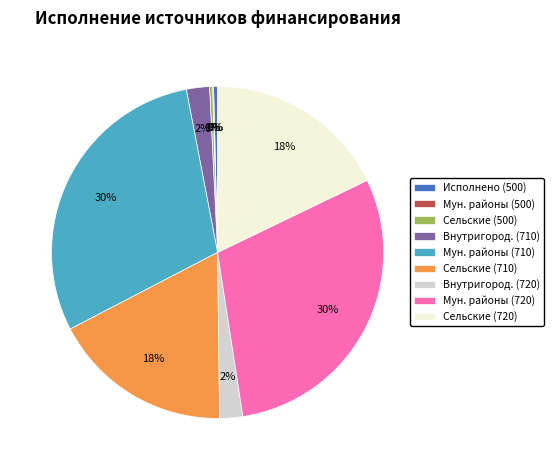

To the nearest percent, what is the difference between the Исполнено (500) and Внутригород. (720) slice percentages?

2%